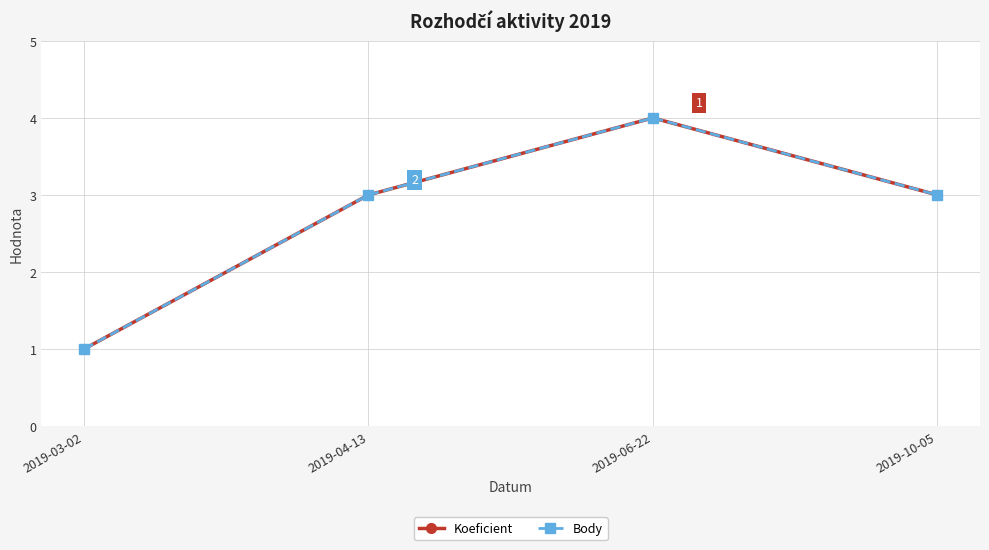

Reading left to right, extract all data points from this chart.

Koeficient: 2019-03-02=1	2019-04-13=3	2019-06-22=4	2019-10-05=3
Body: 2019-03-02=1	2019-04-13=3	2019-06-22=4	2019-10-05=3